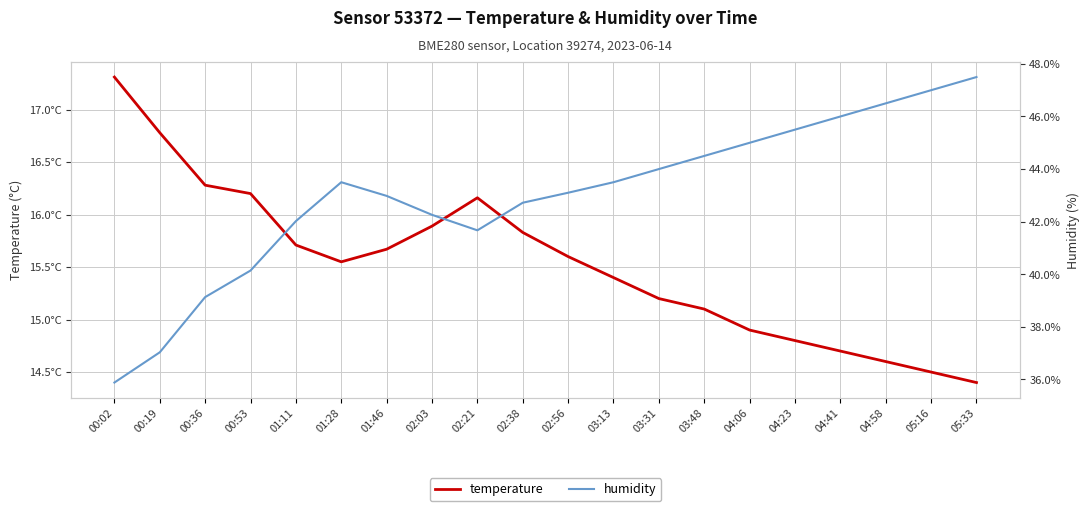

What are all the series names shown in the legend?

temperature, humidity